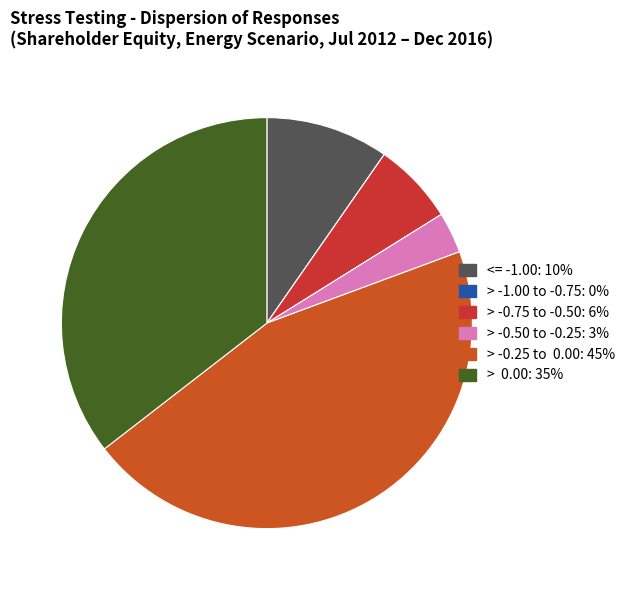

To the nearest percent, what is the average slice percentage?

17%